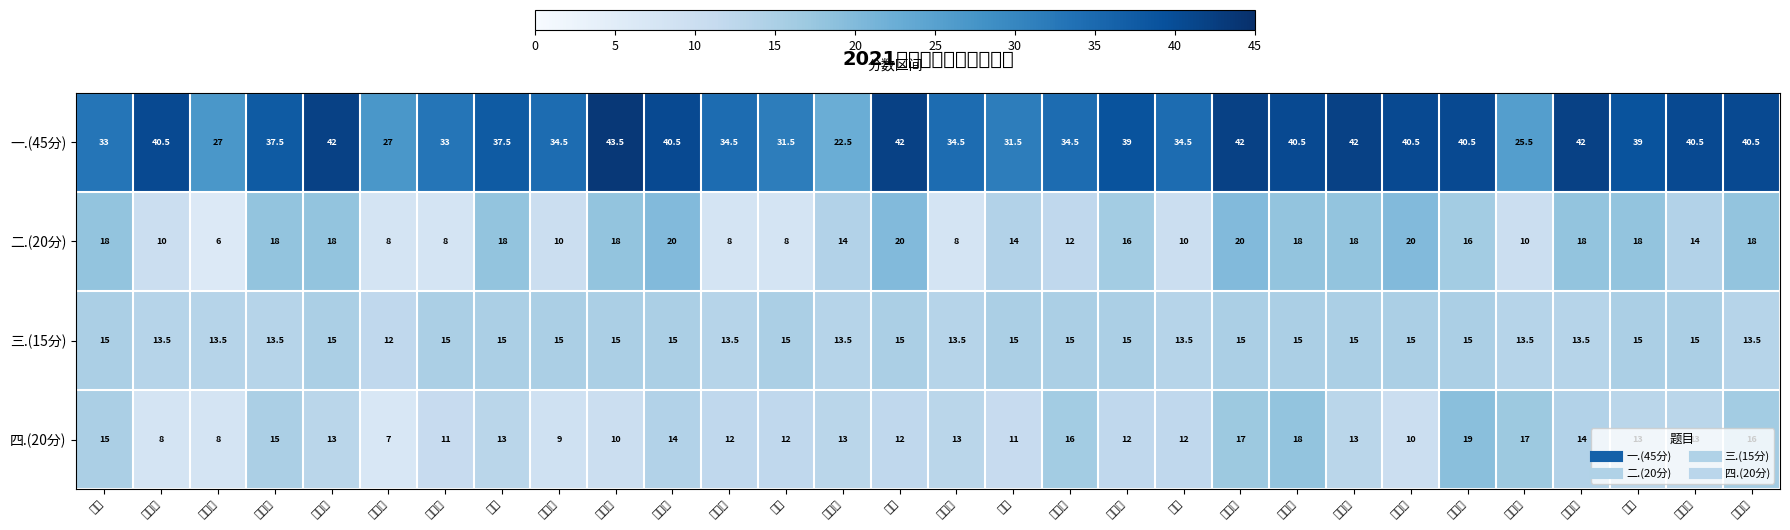

Which category has the lowest value across all series?

王家旭